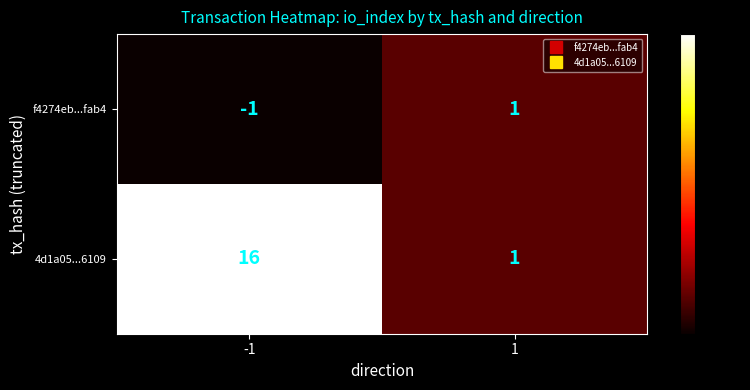

What is the sum of the 4d1a05...6109 values at -1 and 1?

17